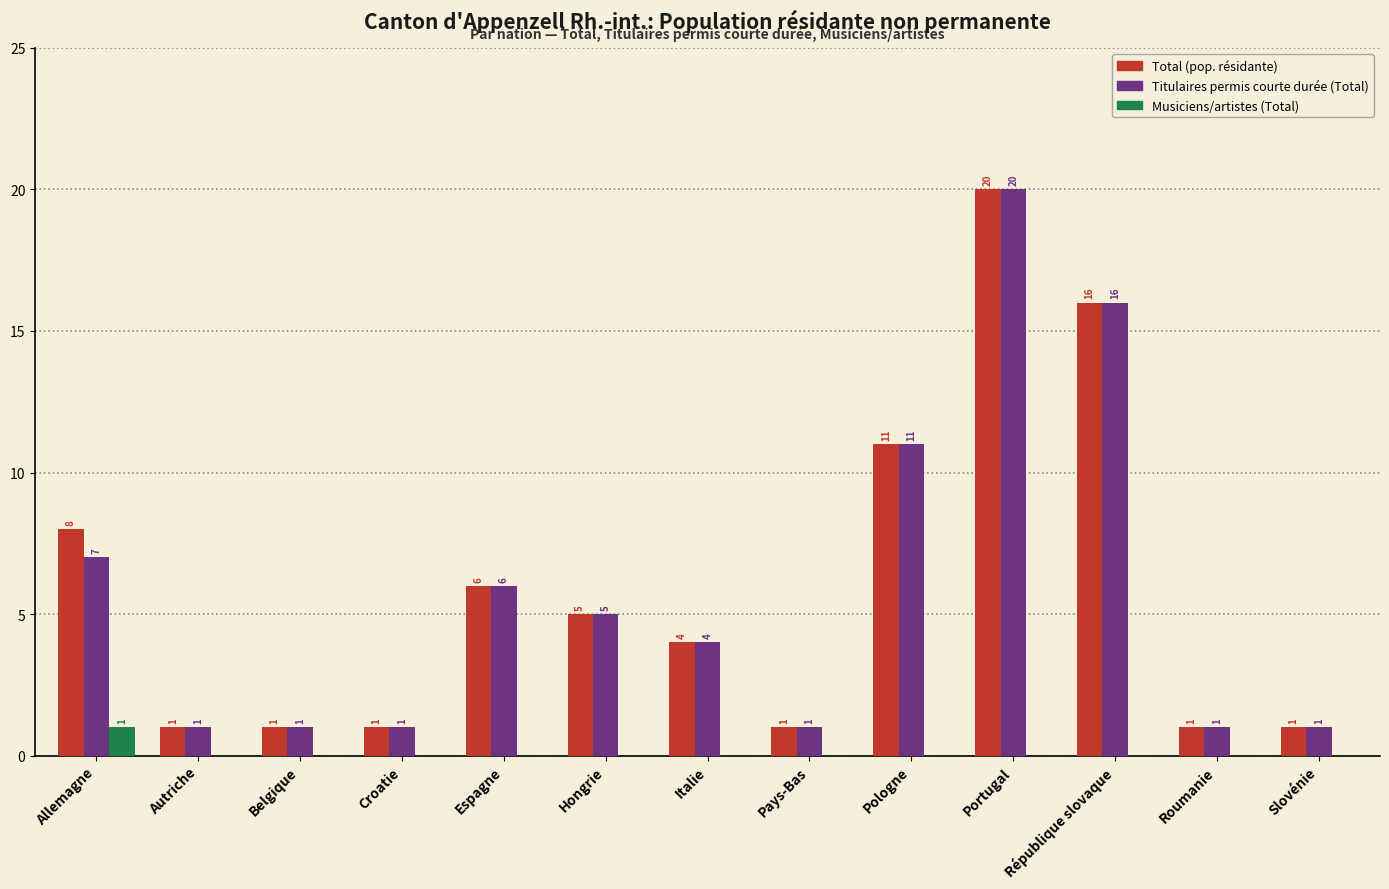

What is the difference between the Titulaires permis courte durée (Total) values at Allemagne and Belgique?

6